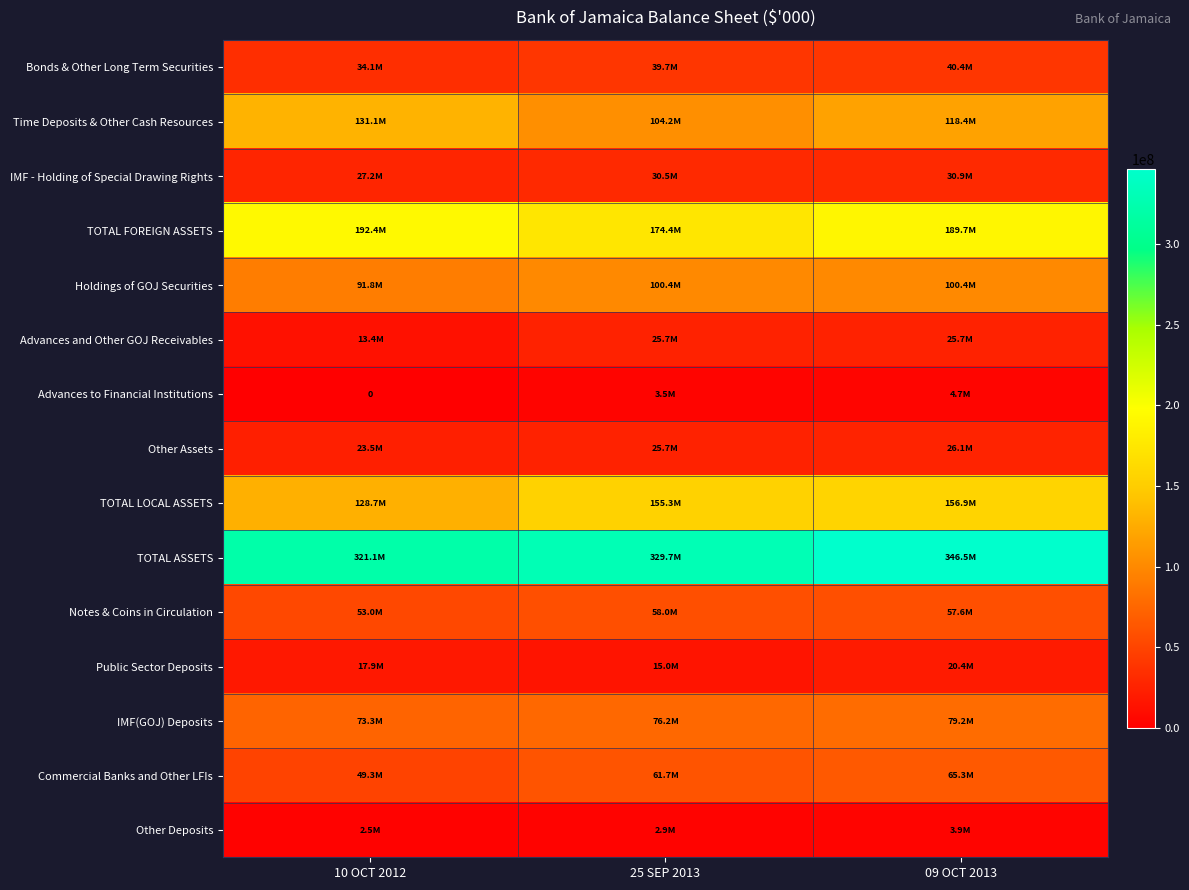

How many values in the Commercial Banks and Other LFIs series are below 61736192?

1